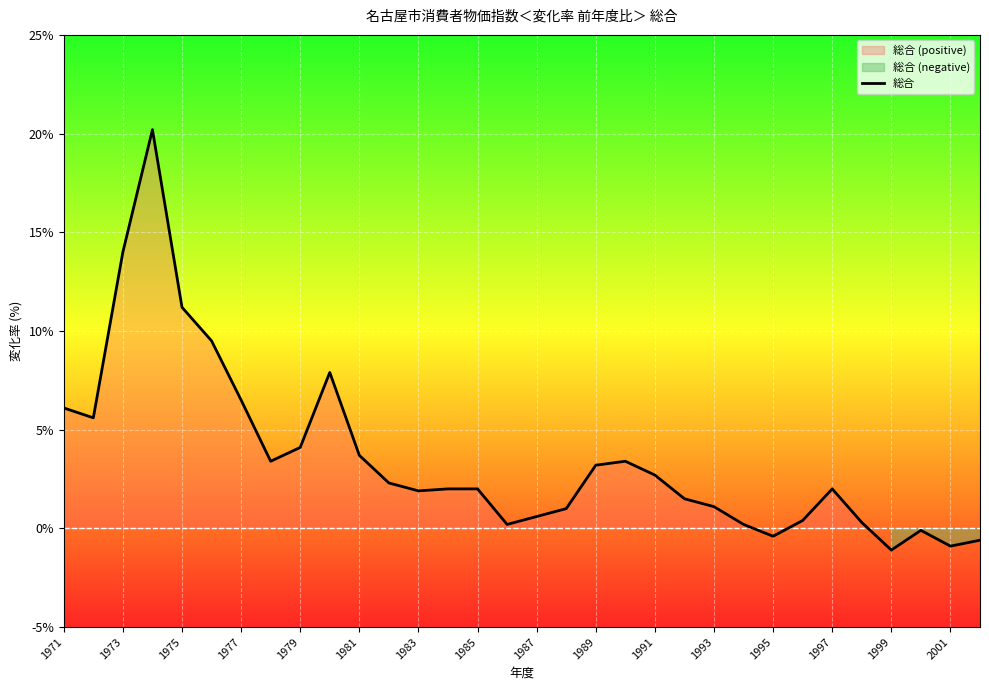

True or false: 総合 has a value of 2.0 at 1997.

True